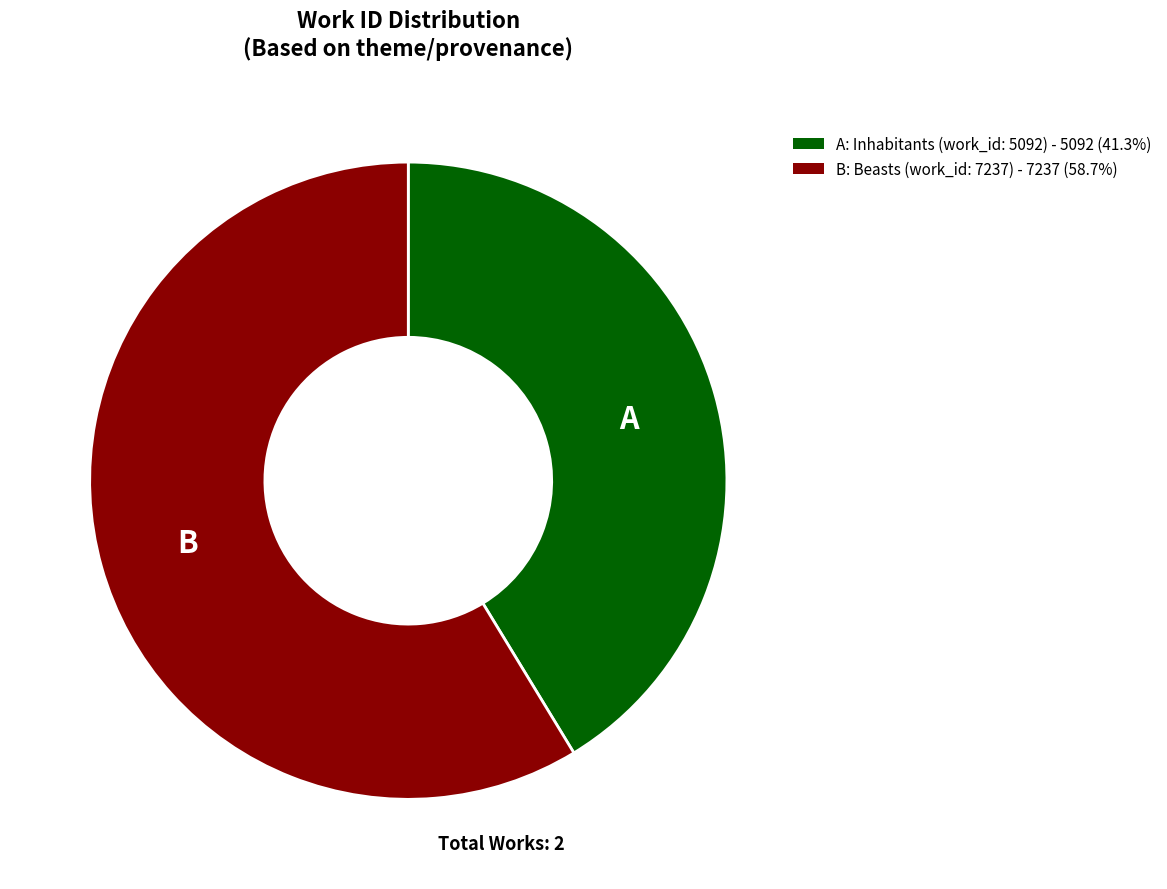

Is there any slice that represents more than half of the pie?

Yes